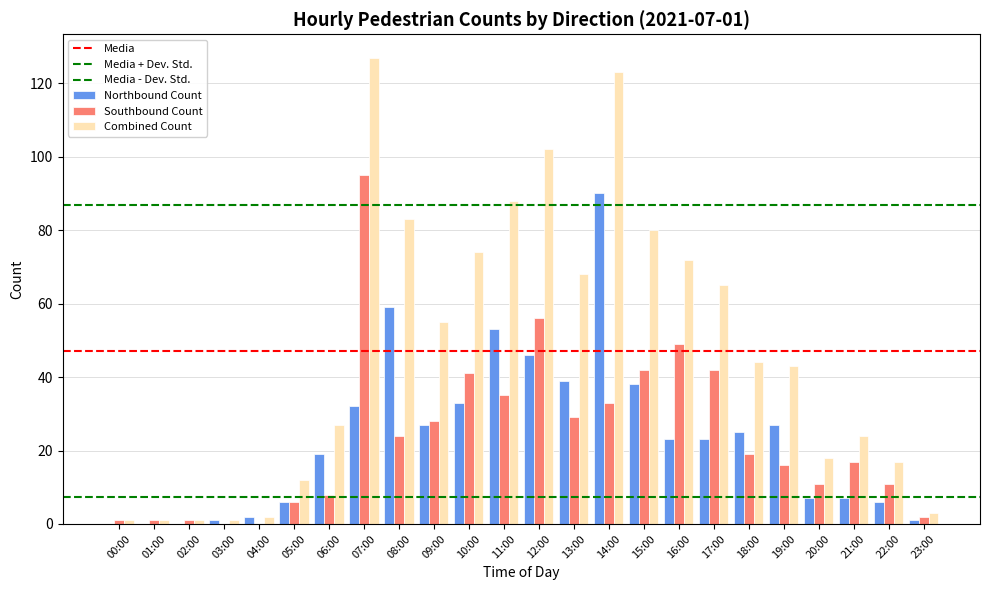

Is the value of Combined Count at 03:00 greater than the value of Northbound Count at 11:00?

No